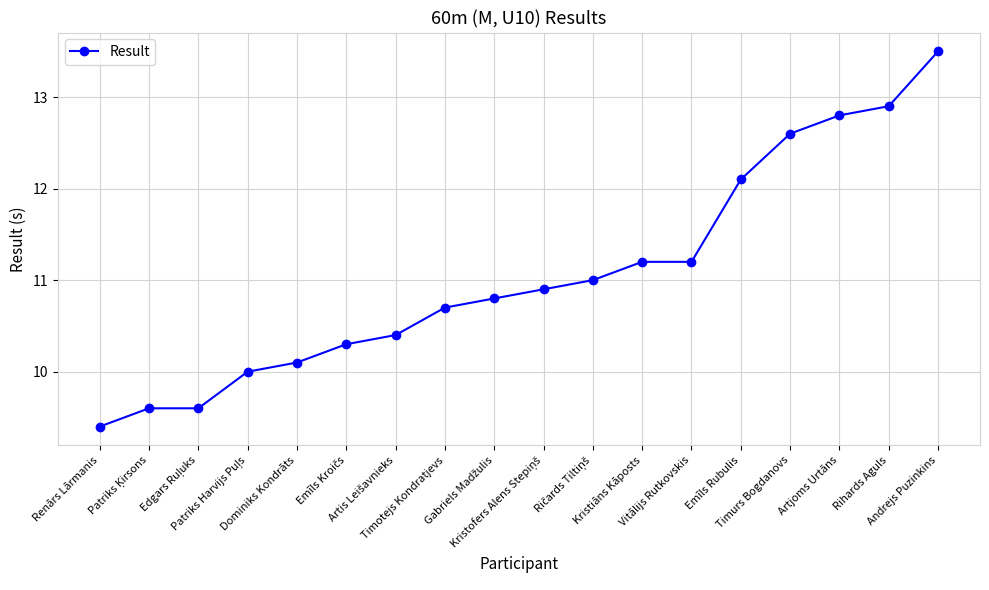

Approximately how many times larger is the value at Dominiks Kondrāts compared to Timurs Bogdanovs?

0.8